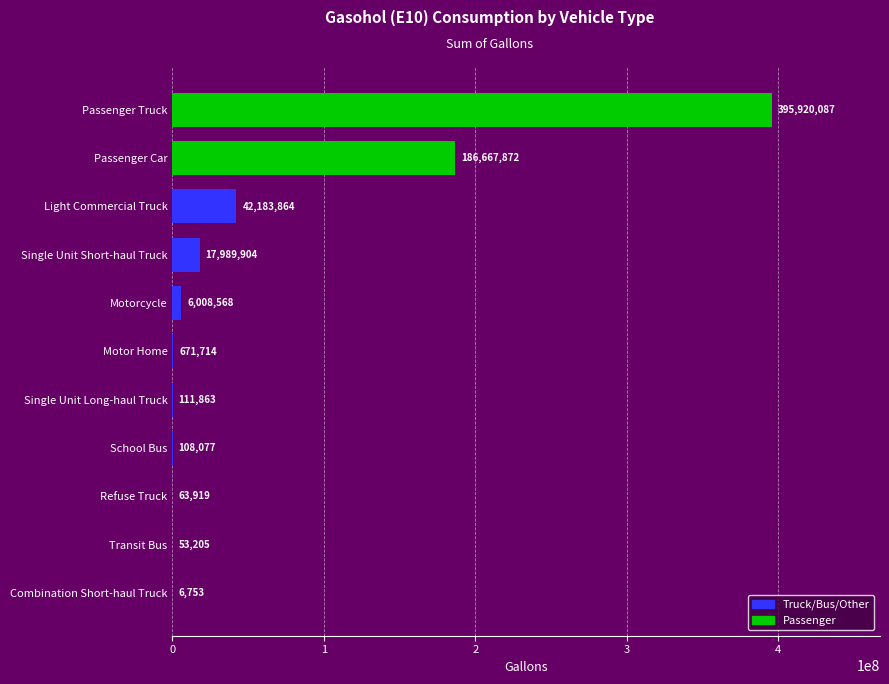

Where is the data nearest to the value 197963420?

Passenger Car